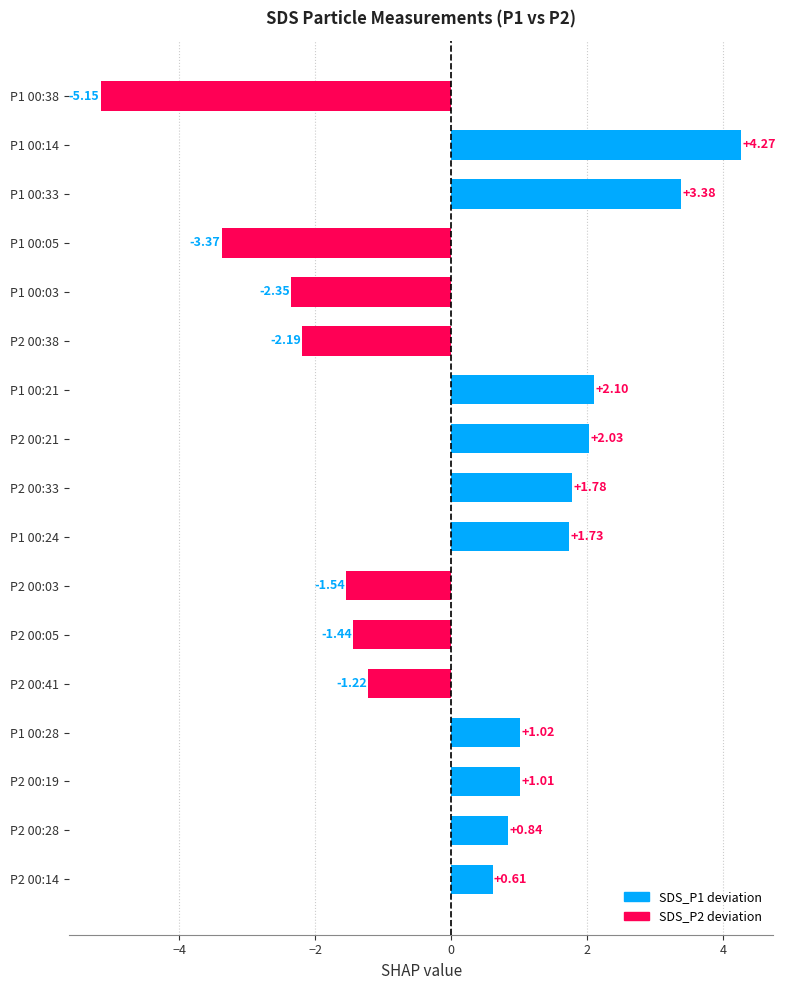

Rank the categories by value from lowest to highest.

P1 00:38, P1 00:05, P1 00:03, P2 00:38, P2 00:03, P2 00:05, P2 00:41, P2 00:14, P2 00:28, P2 00:19, P1 00:28, P1 00:24, P2 00:33, P2 00:21, P1 00:21, P1 00:33, P1 00:14